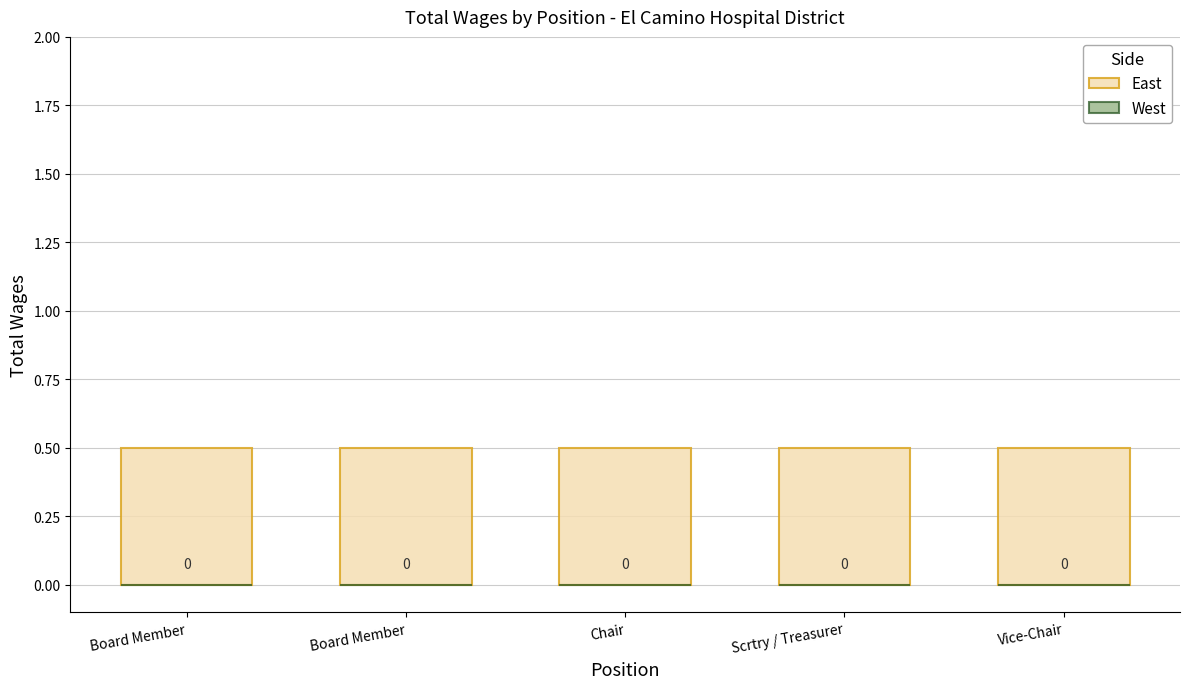

How many bars are there in each group?

2